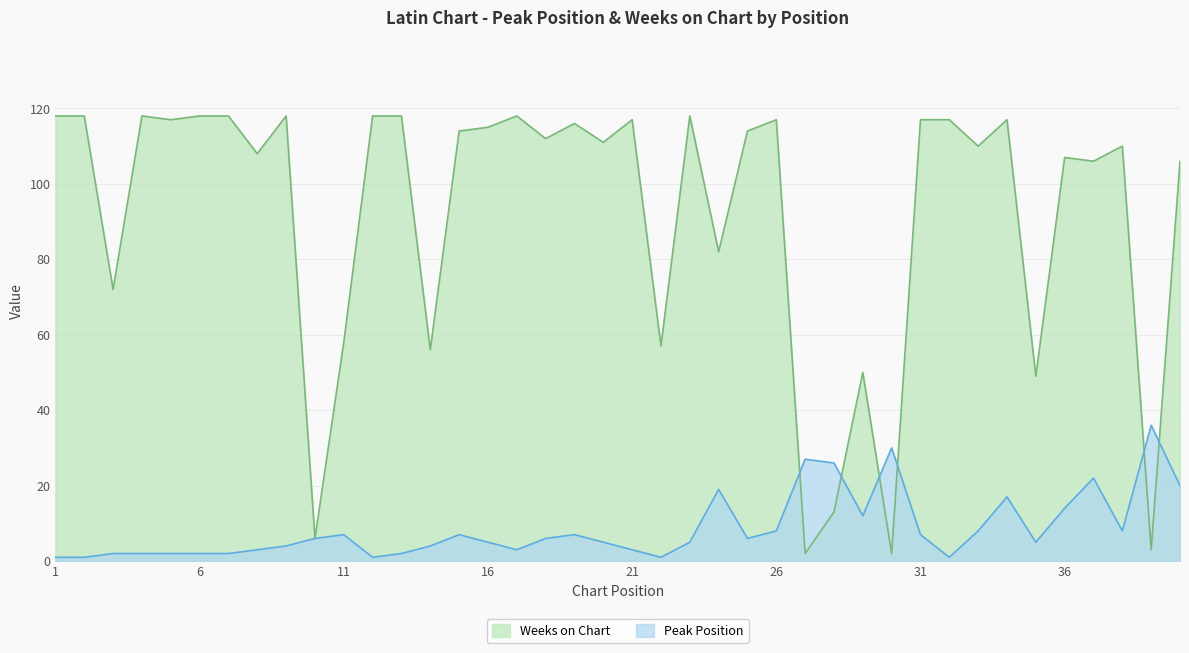

True or false: Weeks on Chart and Peak Position cross at least once.

True